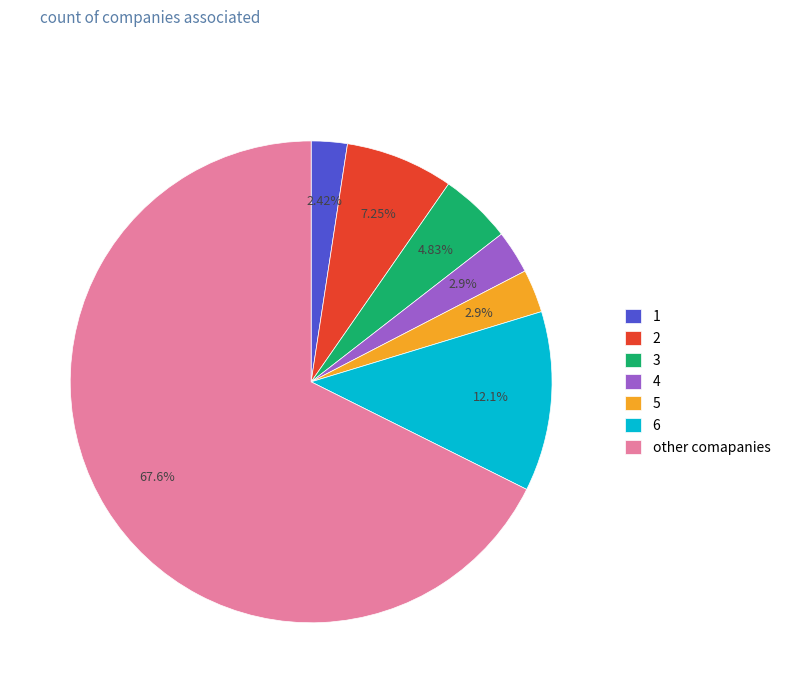

Does 3 account for over 50% of the chart?

No